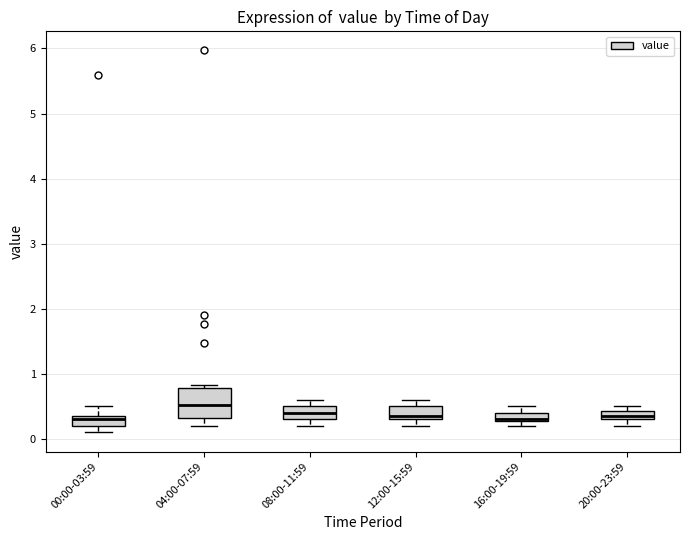

Where is the lower edge of the box for 04:00-07:59 on the y-axis? The values are not printed on the chart, so give them approximately, as read against the axis.

0.3